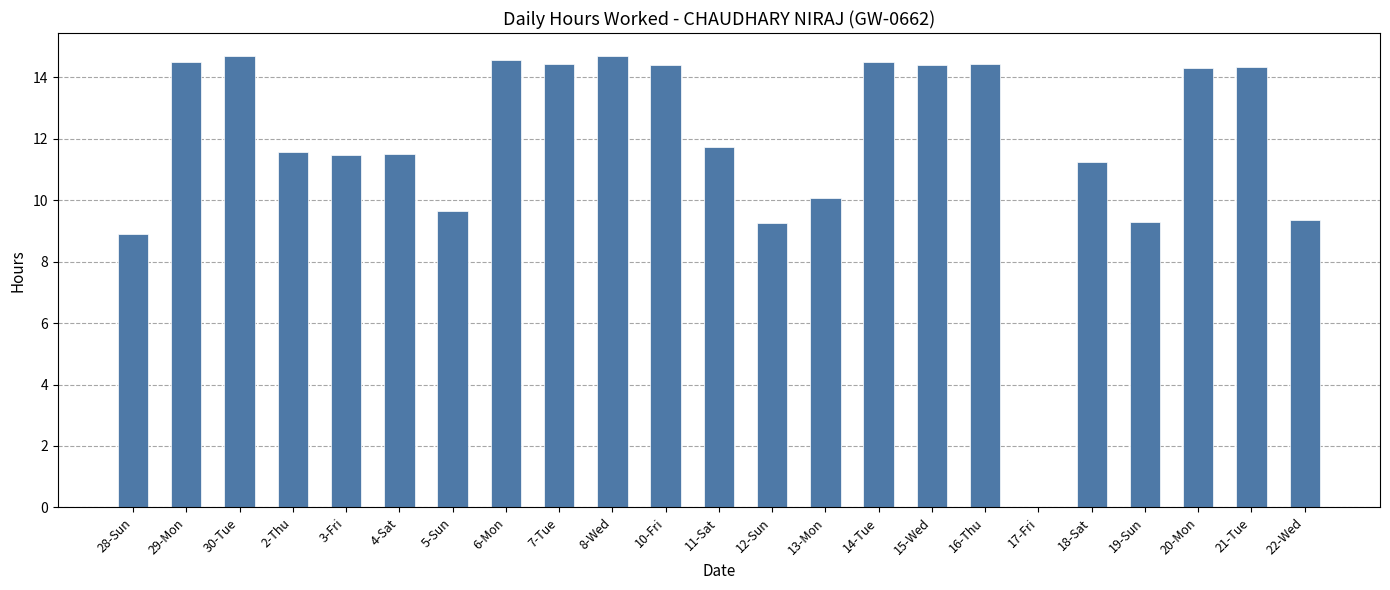

At which label is the value closest to 7?

28-Sun